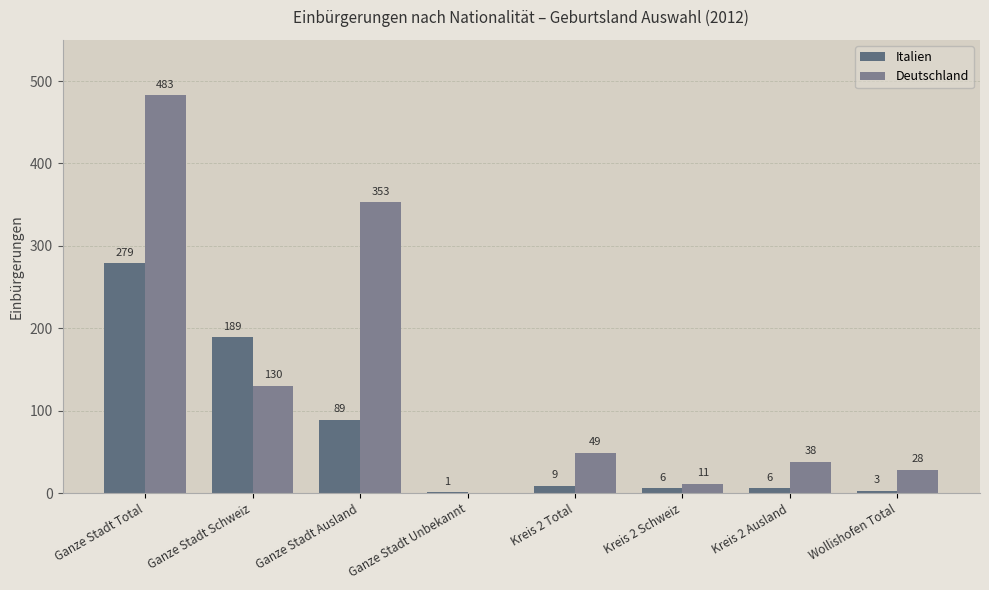

Is it true that Deutschland equals 49 at Kreis 2 Total?

True